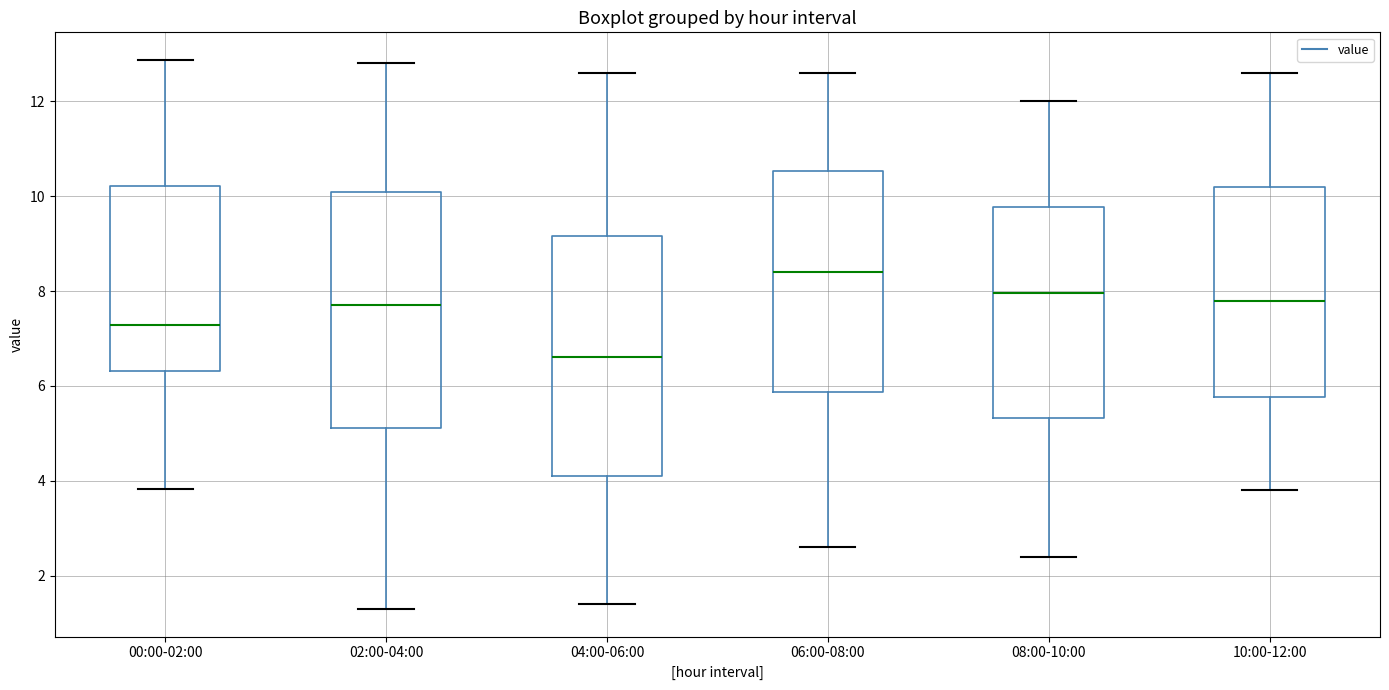

Reading left to right, transcribe this box plot: for each box, give where its median line is, the range the box spans, and where its two whiskers end, as read against the y-axis. The values are not printed on the chart, so give them approximately, as read against the axis.

00:00-02:00: median 7.2, box 6.4 to 10.2, whiskers 3.8 to 12.8
02:00-04:00: median 7.8, box 5.2 to 10.0, whiskers 1.4 to 12.8
04:00-06:00: median 6.6, box 4.2 to 9.2, whiskers 1.4 to 12.6
06:00-08:00: median 8.4, box 5.8 to 10.6, whiskers 2.6 to 12.6
08:00-10:00: median 8.0, box 5.4 to 9.8, whiskers 2.4 to 12.0
10:00-12:00: median 7.8, box 5.8 to 10.2, whiskers 3.8 to 12.6